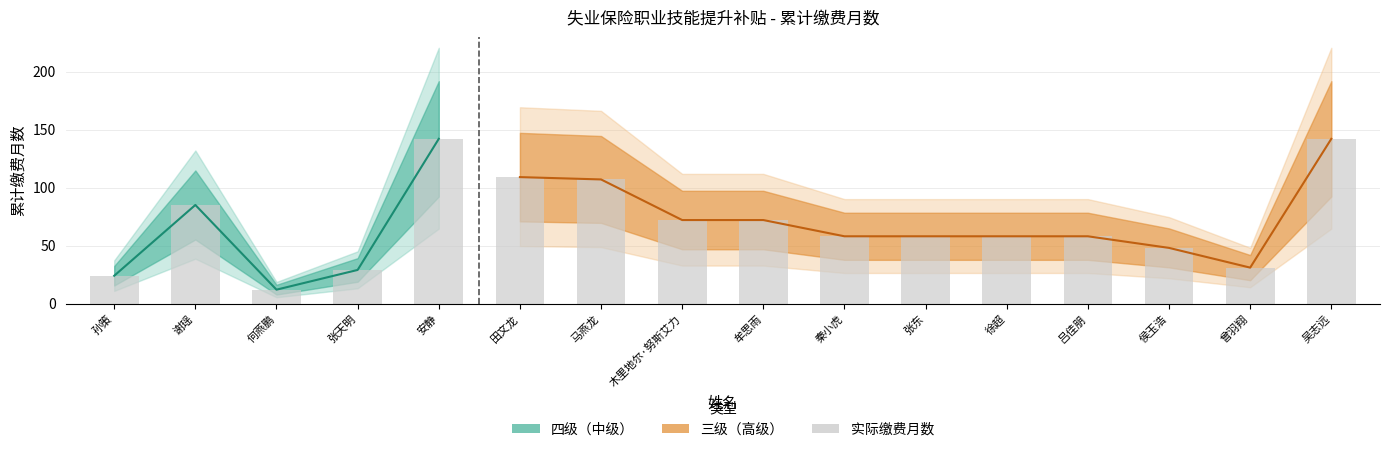

What position from the left is 吴志远?

16